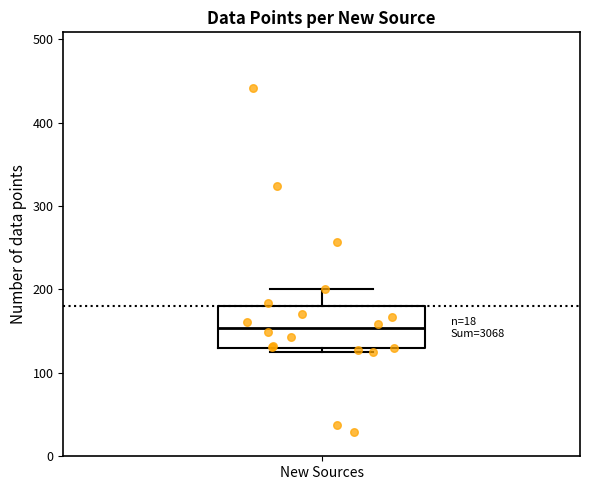

Transcribe this box plot: give where the median line is, the range the box spans, and where the two whiskers end, as read against the y-axis. The values are not printed on the chart, so give them approximately, as read against the axis.

median 150, box 130 to 180, whiskers 130 (just below the box's lower edge) to 200